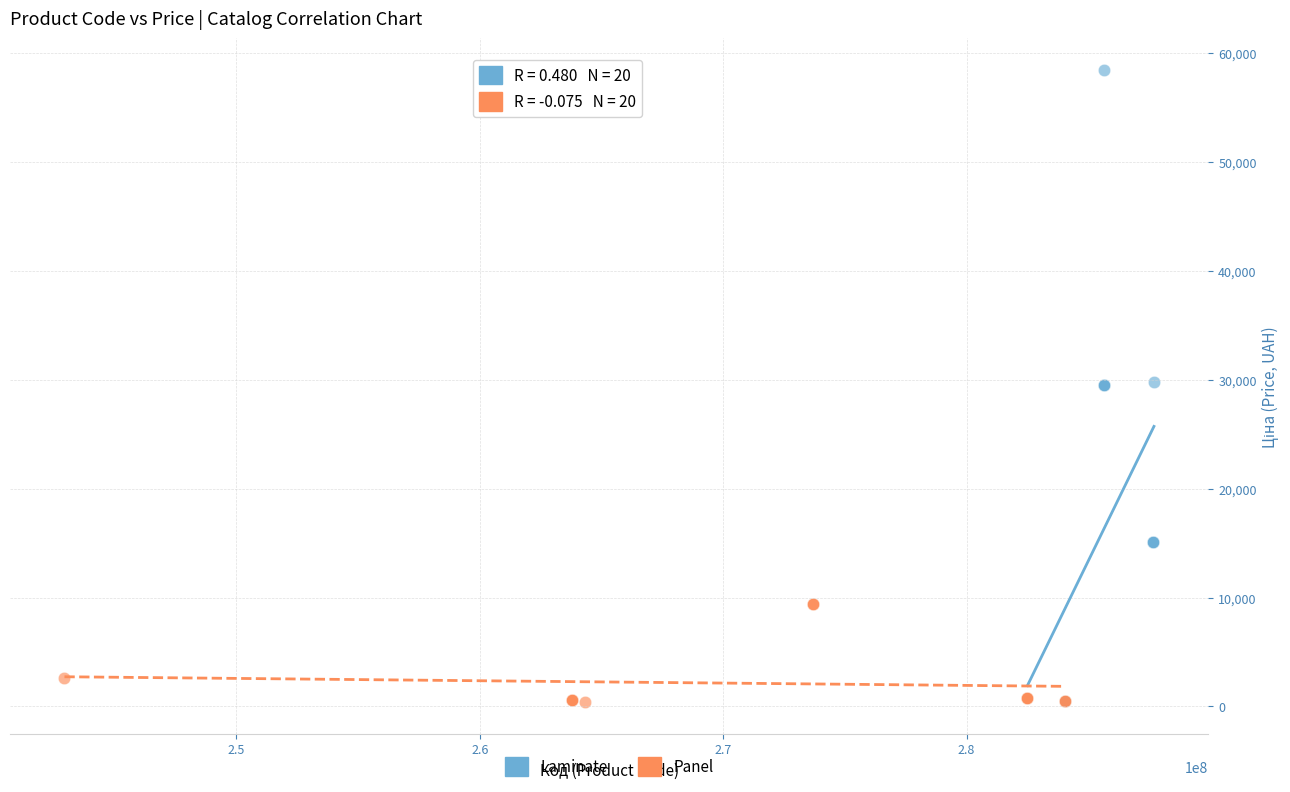

Which series has the largest Y range (max minus min)?

Laminate